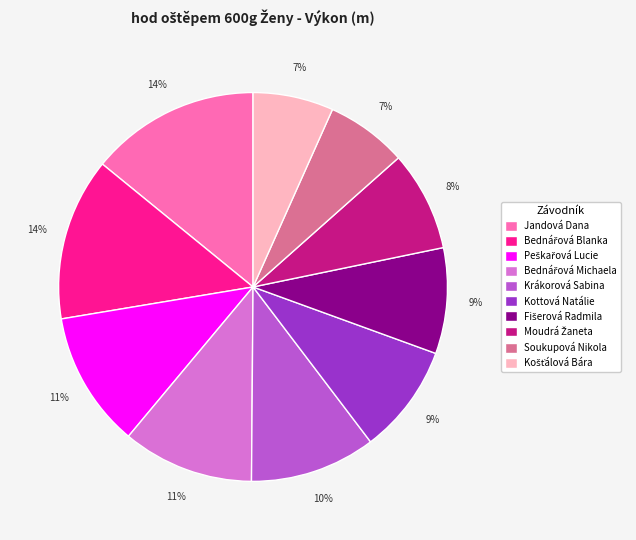

True or false: Kottová Natálie accounts for 1% of the total.

False